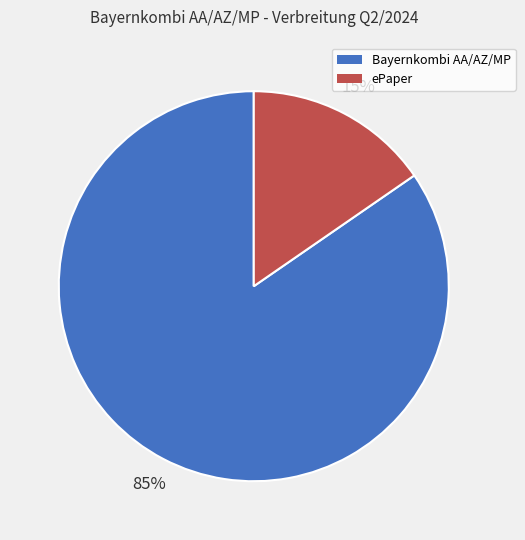

Is there any slice that represents more than half of the pie?

Yes